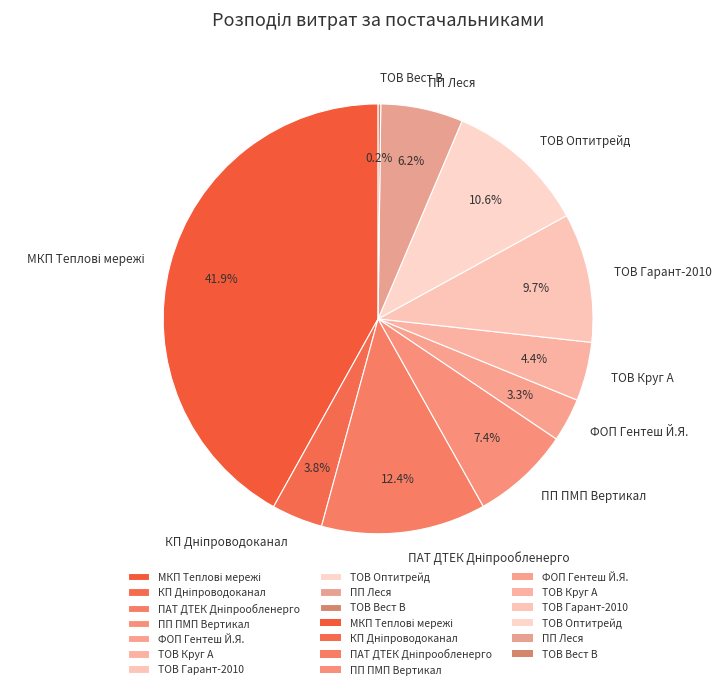

Does ПП Леся represent more than half of the total?

No